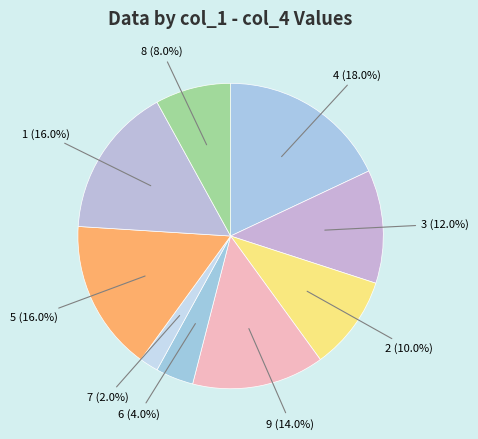

What is the smallest slice in the pie chart?

7